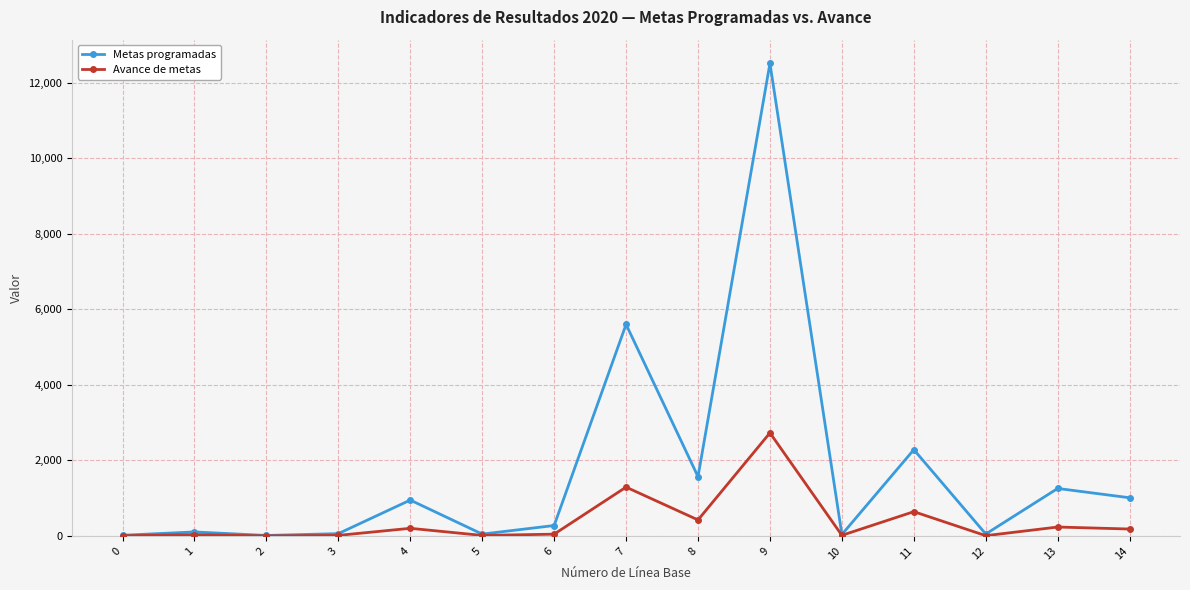

What is the greatest value displayed?

12518